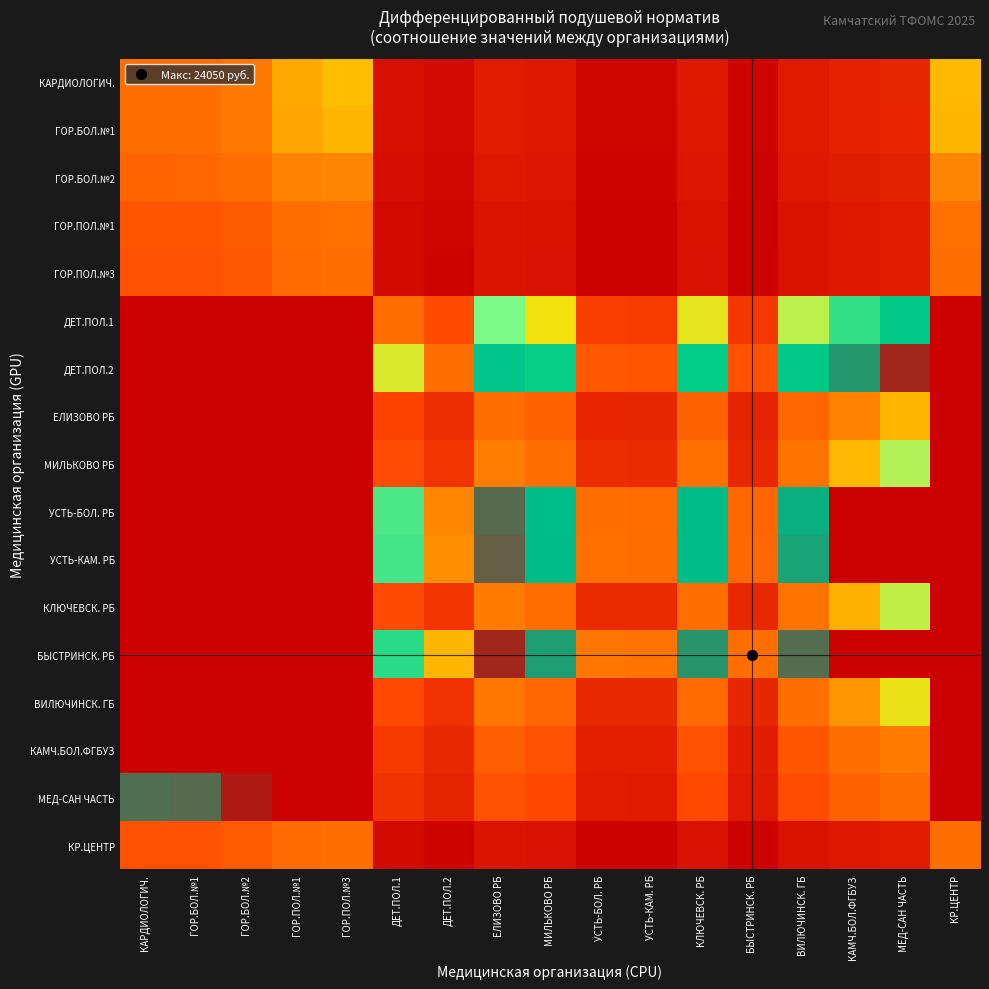

What is the difference between the highest and lowest values at КЛЮЧЕВСК. РБ?

2.0